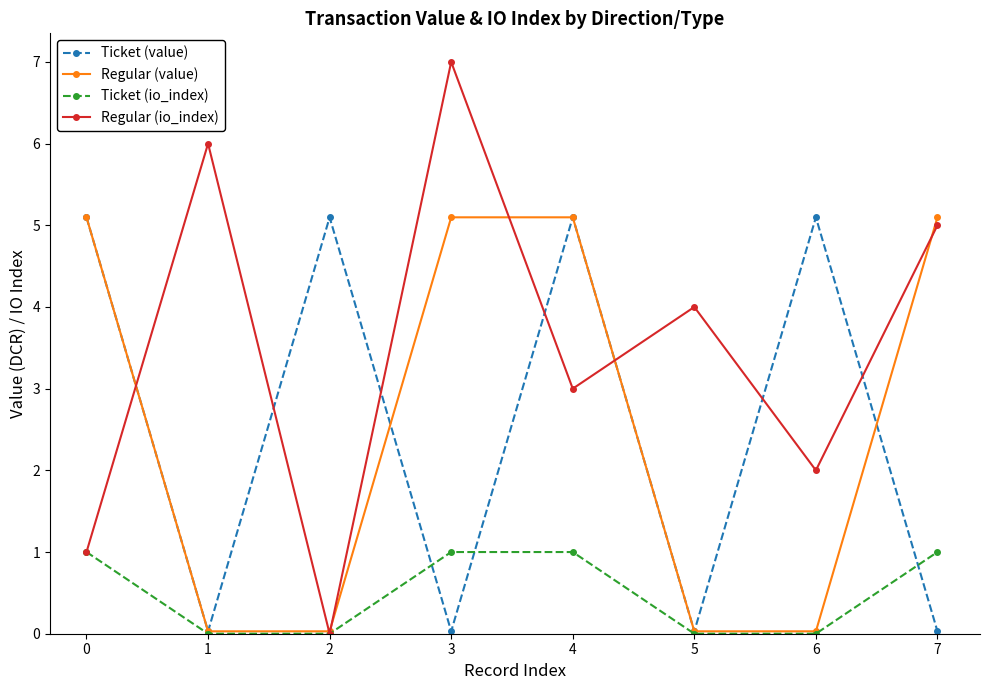

What is the greatest value displayed?

7.0